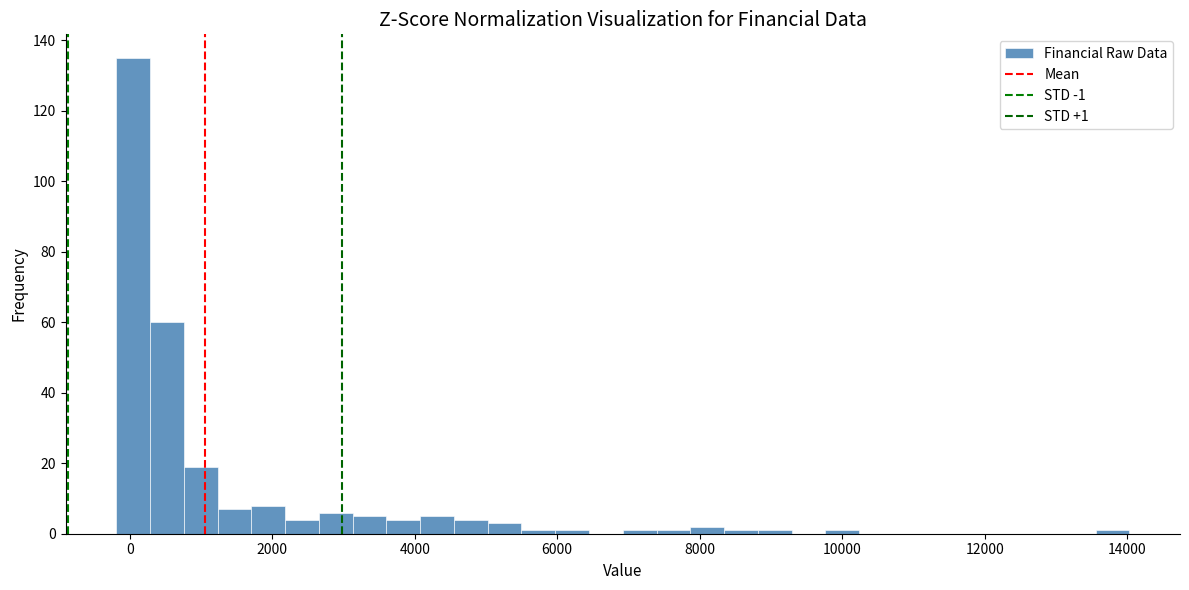

Read against the x-axis, roughly where is the centre of the tallest bar?

0